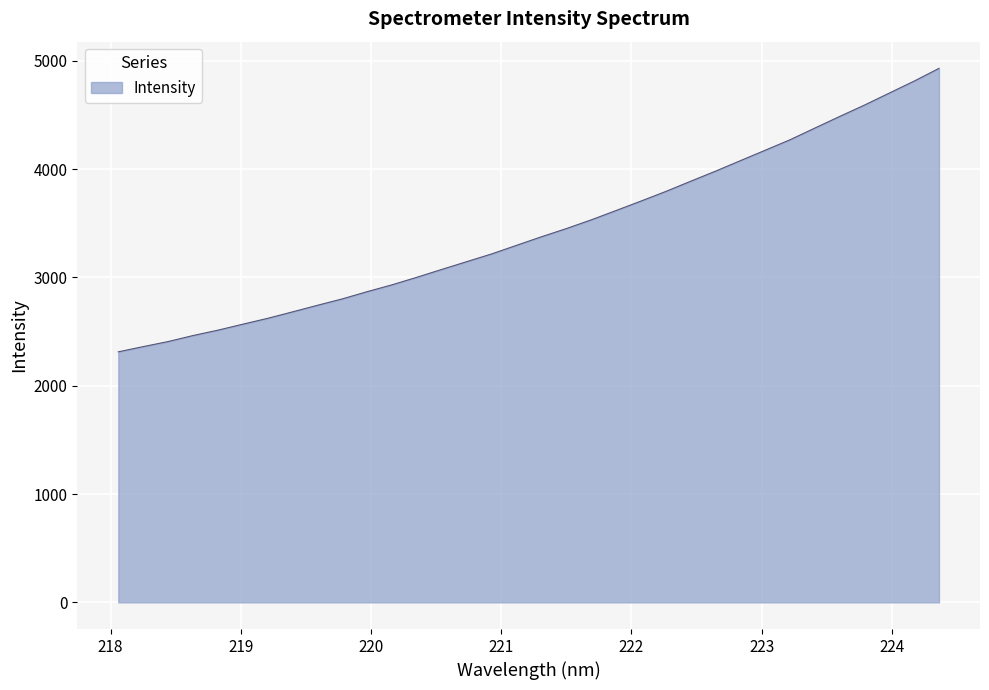

How many lines are shown in the chart?

1